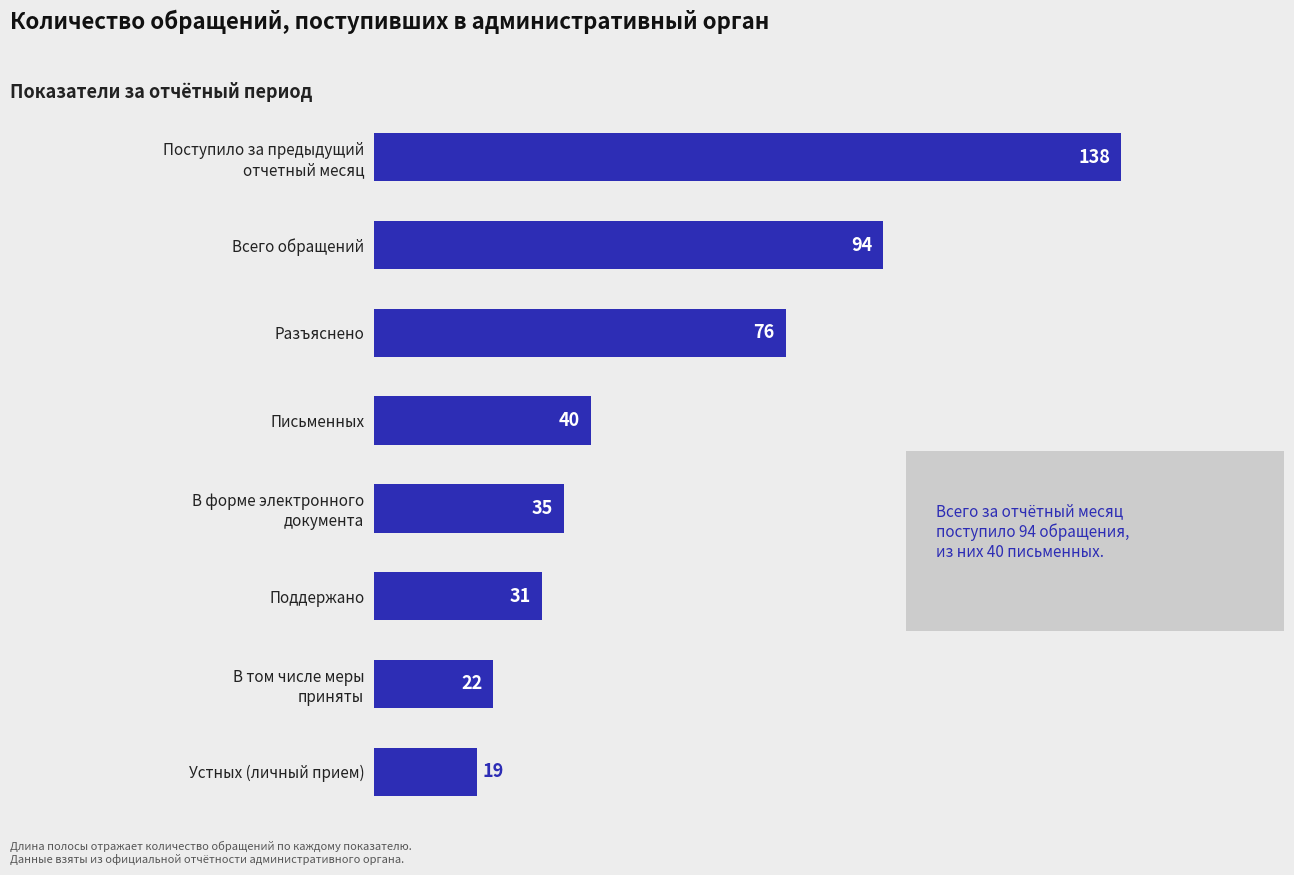

Rank the categories by value from lowest to highest.

Устных (личный прием), В том числе меры
приняты, Поддержано, В форме электронного
документа, Письменных, Разъяснено, Всего обращений, Поступило за предыдущий
отчетный месяц